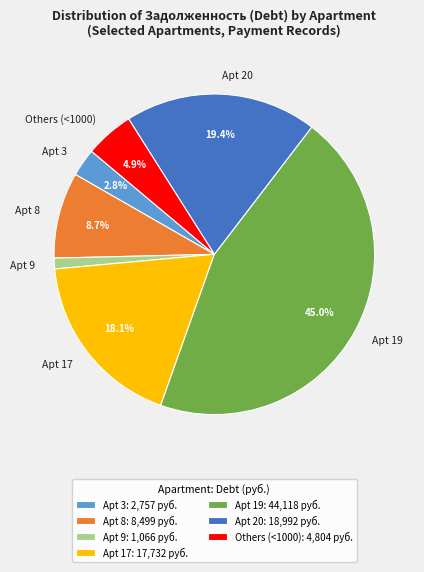

Between Apt 3 and Apt 17, which is larger?

Apt 17